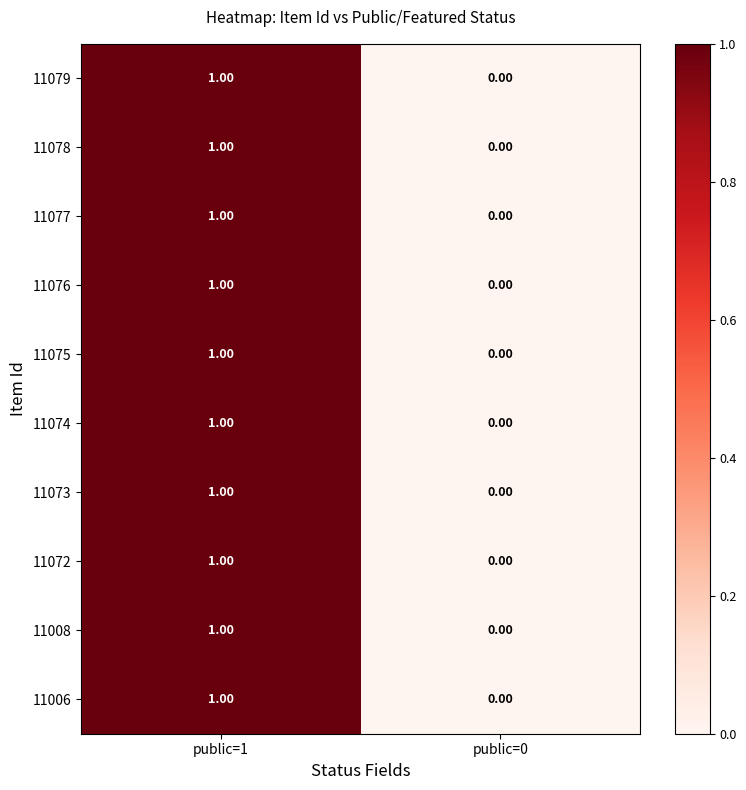

What is the maximum value shown in the chart?

1